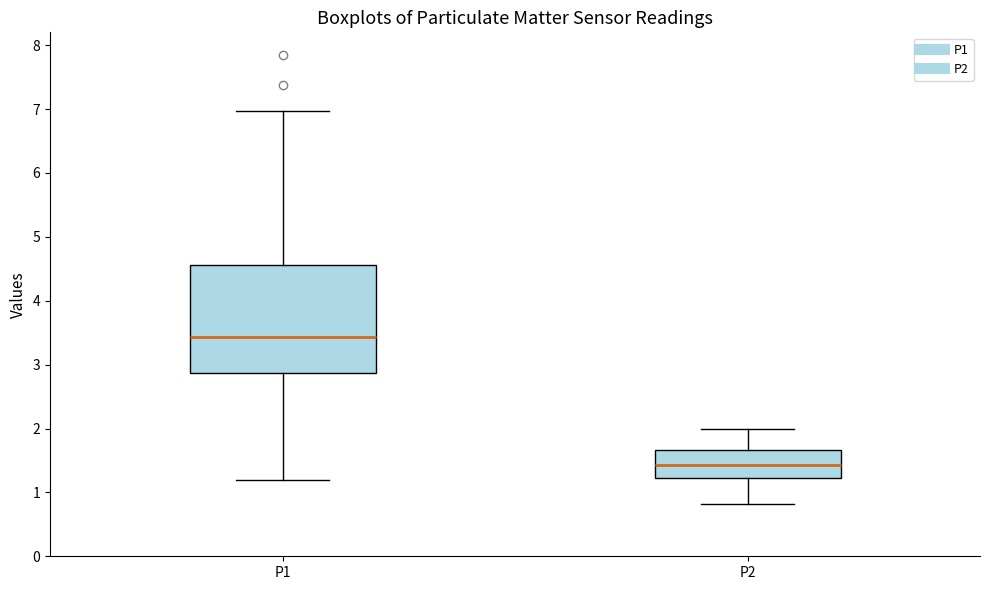

Reading left to right, transcribe this box plot: for each box, give where its median line is, the range the box spans, and where its two whiskers end, as read against the y-axis. The values are not printed on the chart, so give them approximately, as read against the axis.

P1: median 3.4, box 2.9 to 4.6, whiskers 1.2 to 7.0
P2: median 1.4, box 1.2 to 1.7, whiskers 0.8 to 2.0